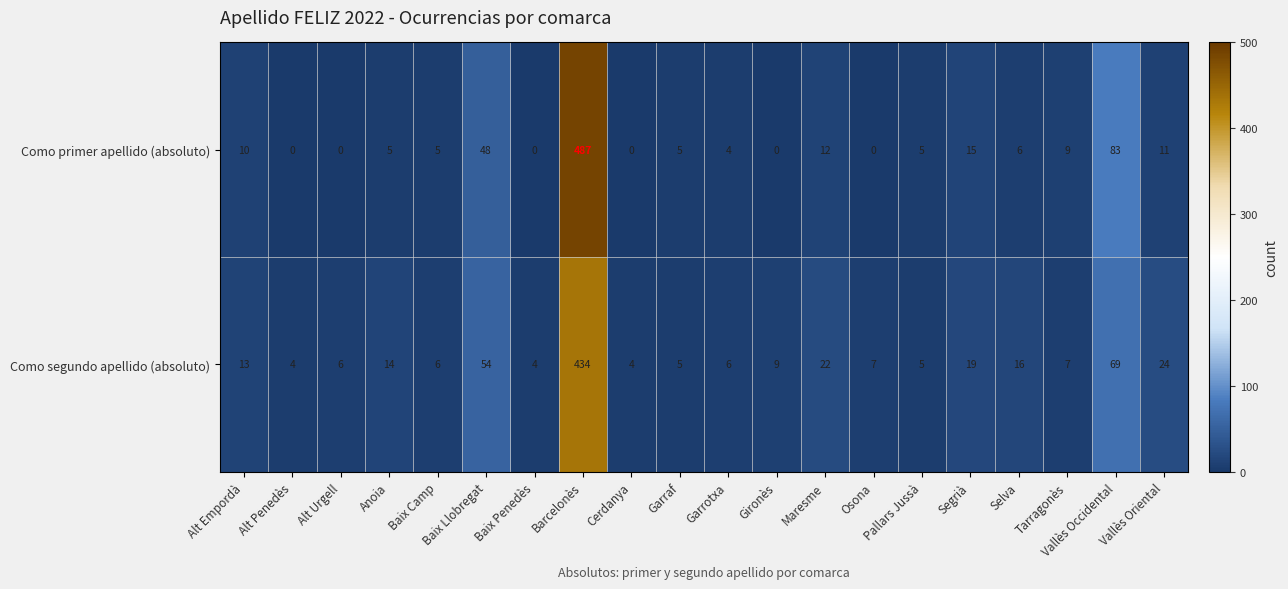

The Como segundo apellido (absoluto) series shows 14 at Anoia. True or false?

True